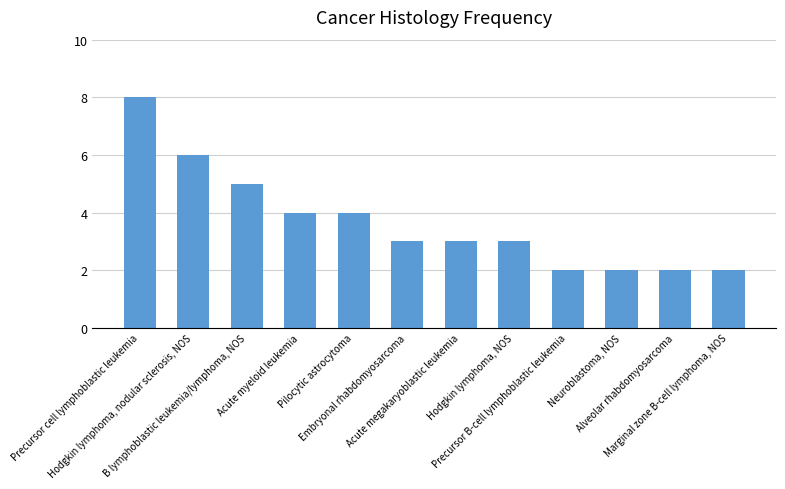

What is the change in value from Hodgkin lymphoma, nodular sclerosis, NOS to Acute megakaryoblastic leukemia?

-3